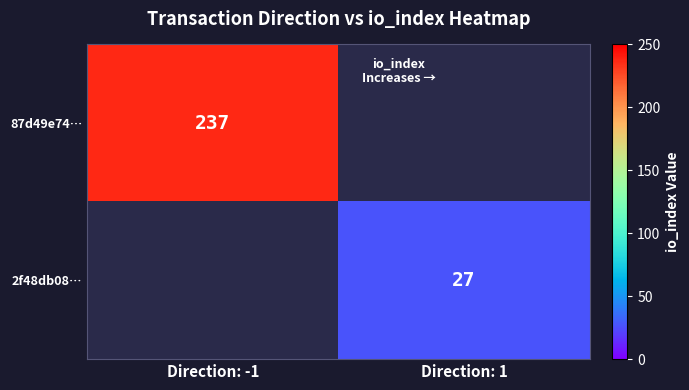

Is it true that 2f48db08… equals 27 at Direction: 1?

True